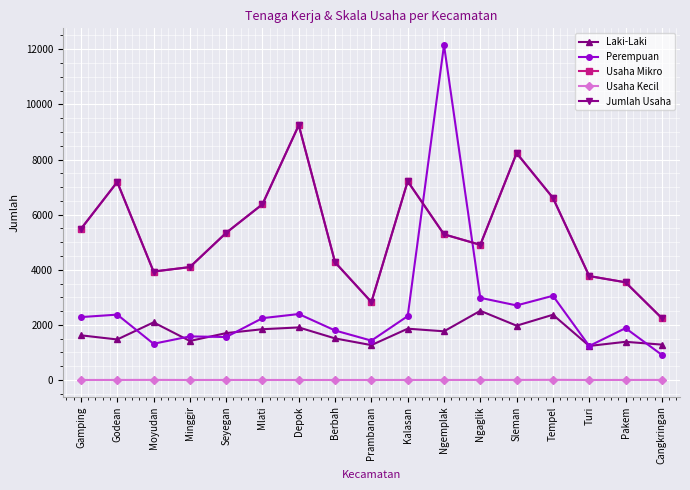

What is the maximum value for Perempuan?

12152